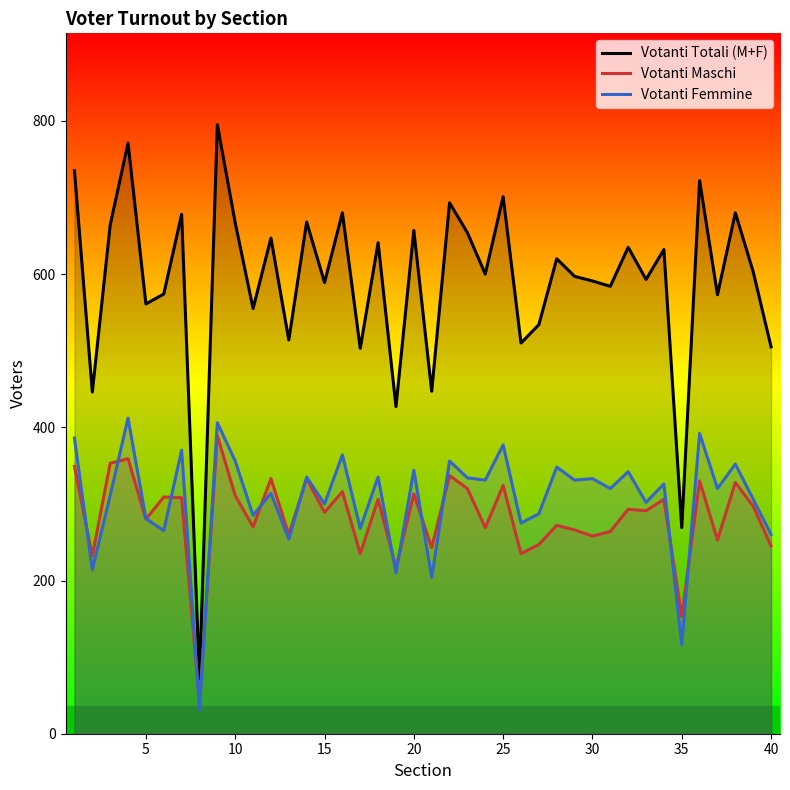

At 35, list the series in order from smallest to largest.

Votanti Femmine, Votanti Maschi, Votanti Totali (M+F)